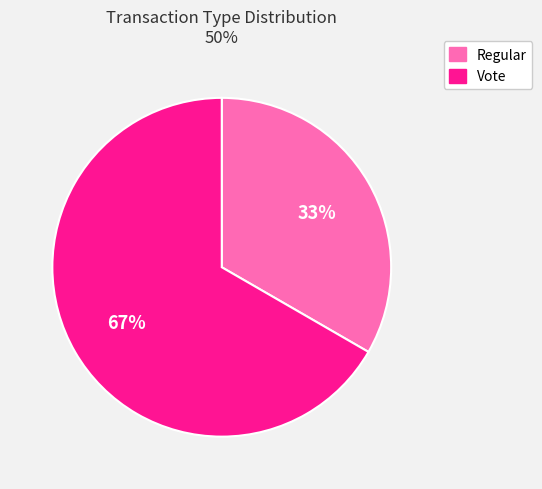

Is it true that Vote is 67% of the pie?

True